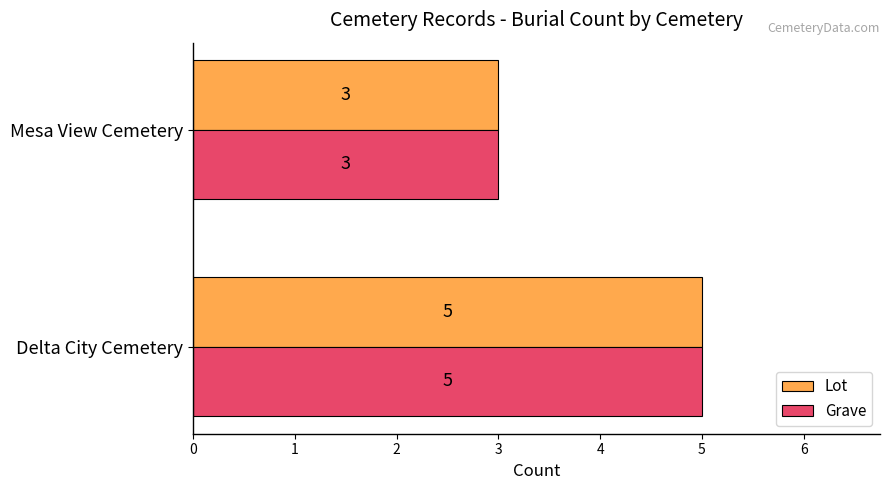

What is the total value across all series at Mesa View Cemetery?

6